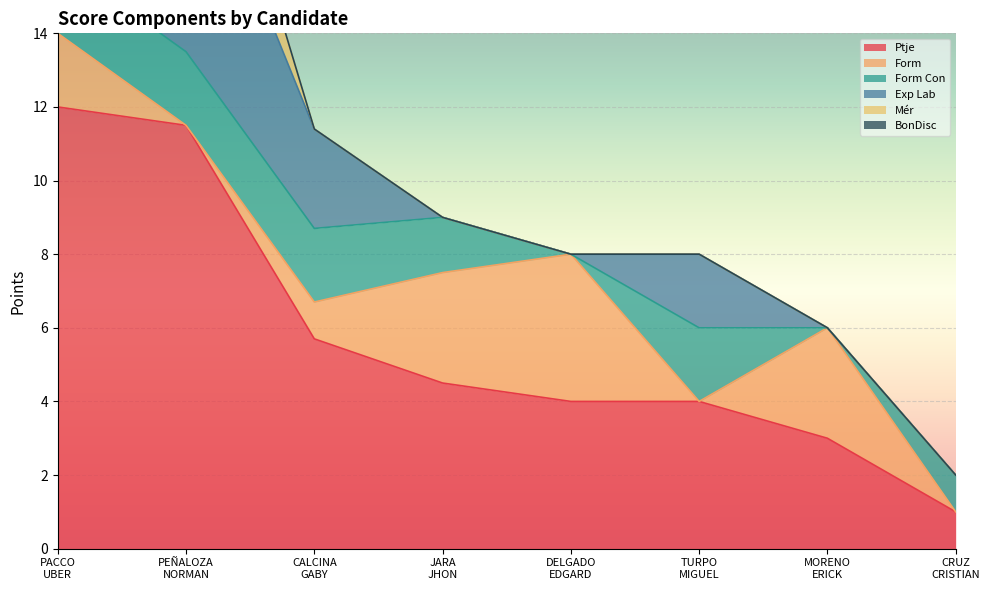

Which category has the highest value across all series?

PACCO
UBER